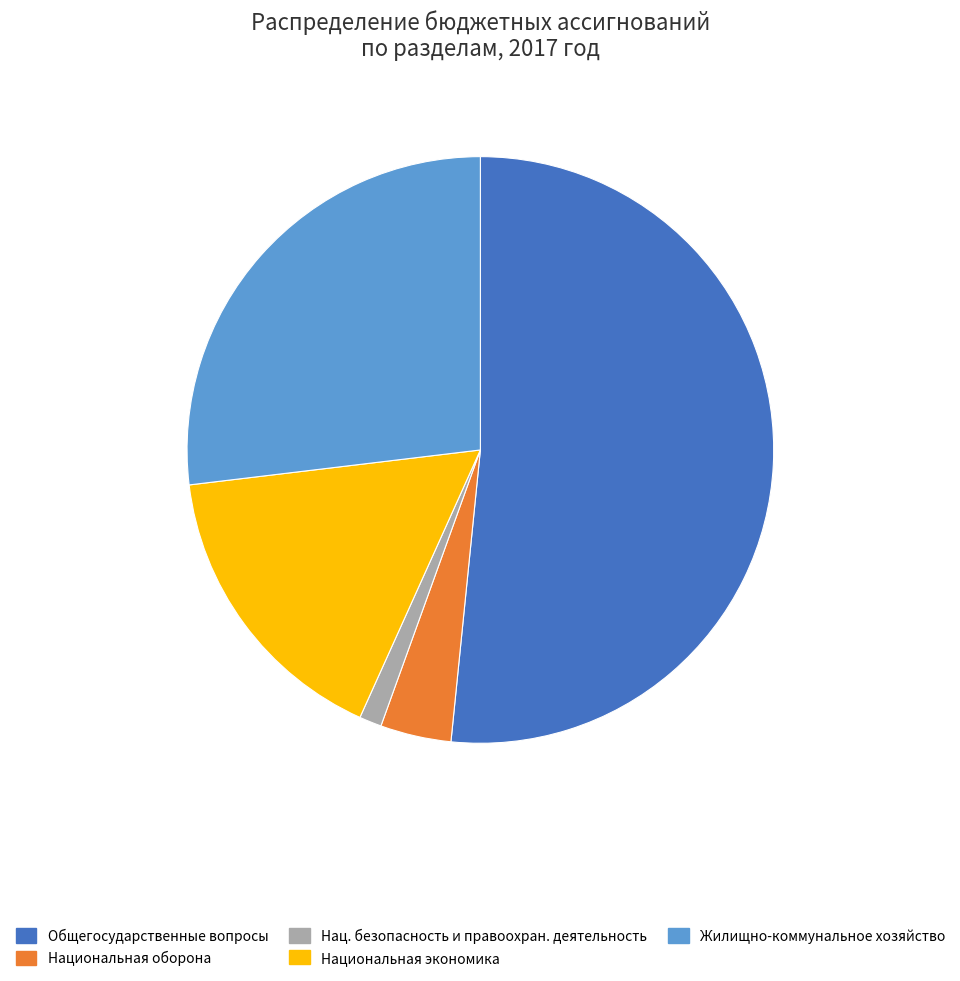

Is there any slice that represents more than half of the pie?

Yes